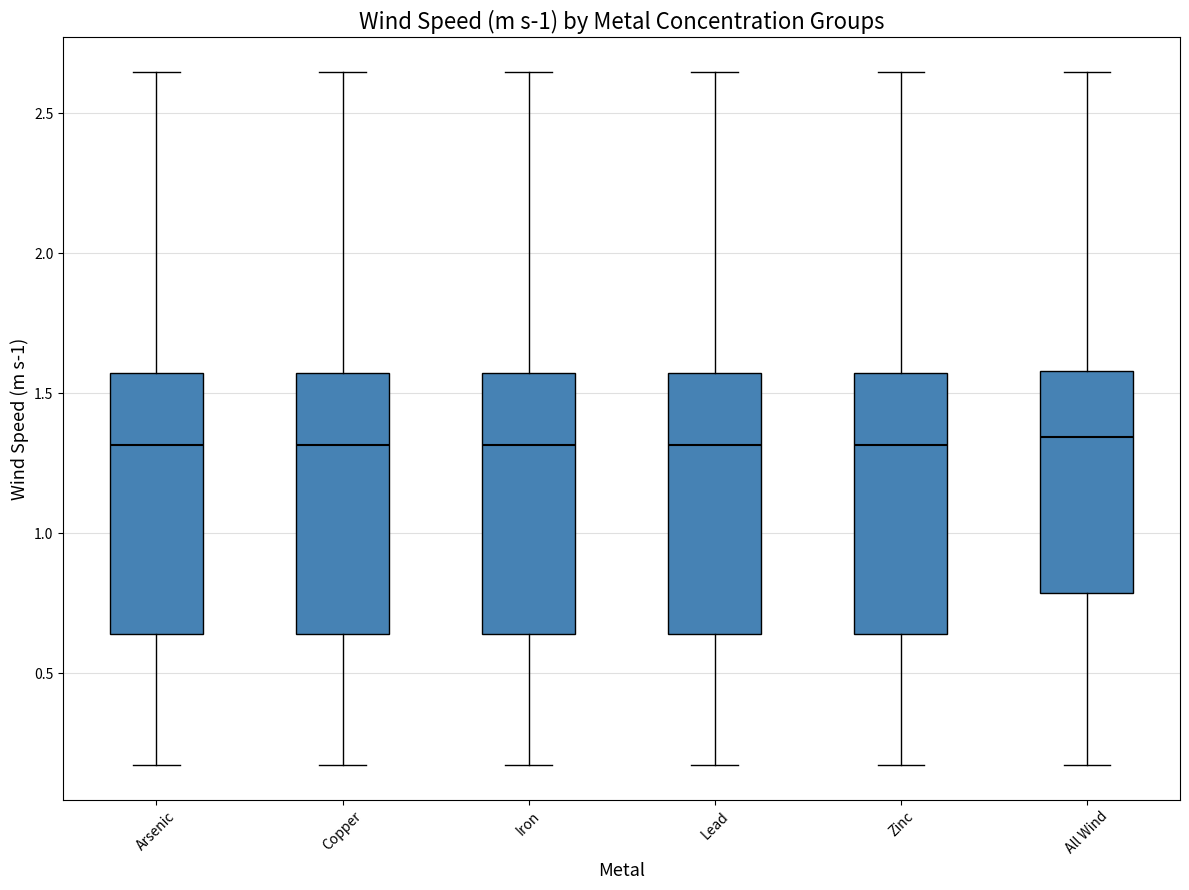

Where is the lower edge of the box for Lead on the y-axis? The values are not printed on the chart, so give them approximately, as read against the axis.

0.65